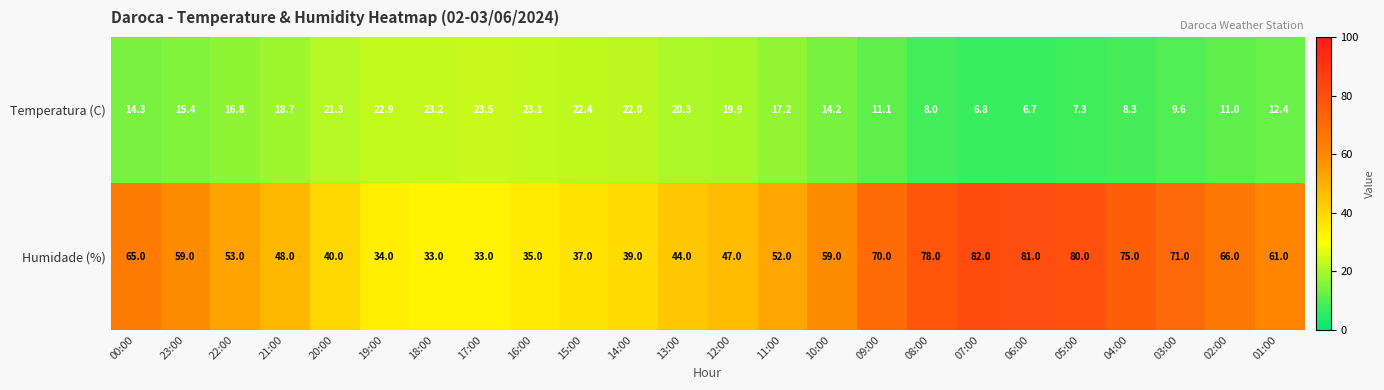

Read the Temperatura (C) value at 09:00.

11.1